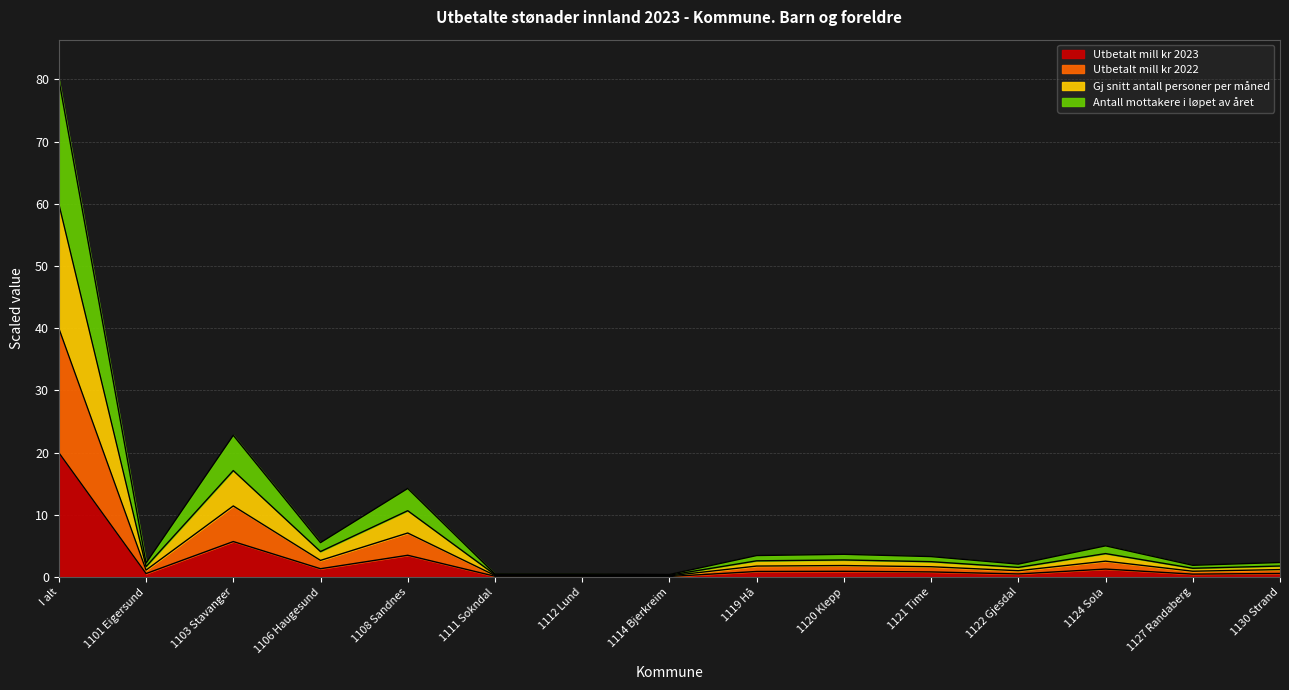

What is the difference between the maximum and minimum values in the Utbetalt mill kr 2023 series?

19.9